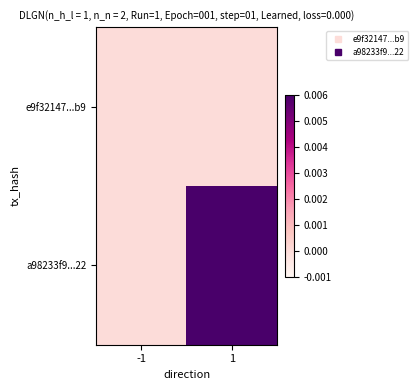

Reading left to right, transcribe all the data shown in this chart.

e9f32147...b9: -1=0	1=0
a98233f9...22: -1=0	1=13